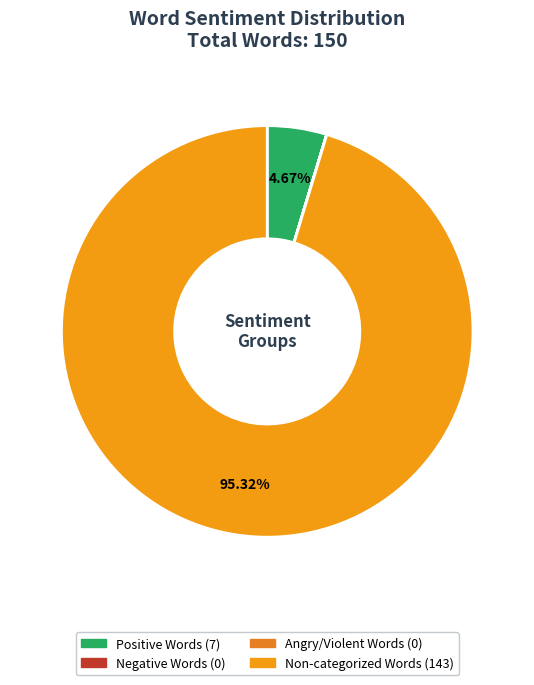

Count the number of slices in the pie.

4